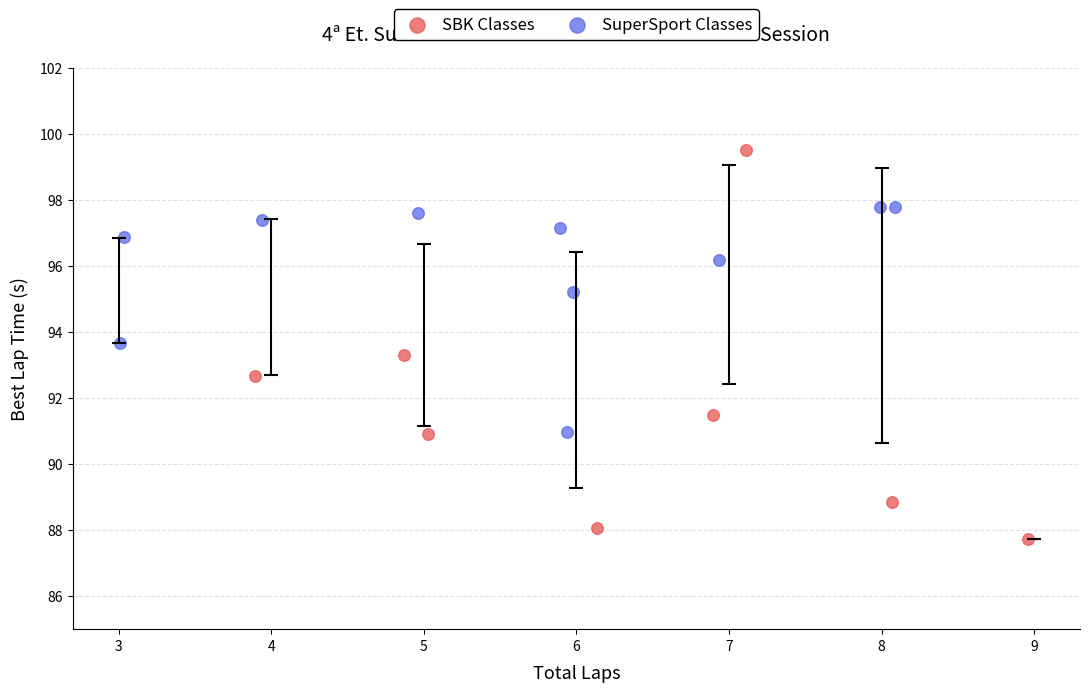

Which series has the widest spread of Y values?

SBK Classes